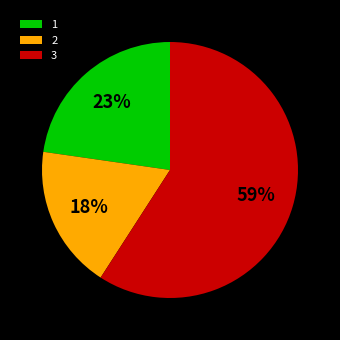

The 3 slice represents 59% of the pie. True or false?

True